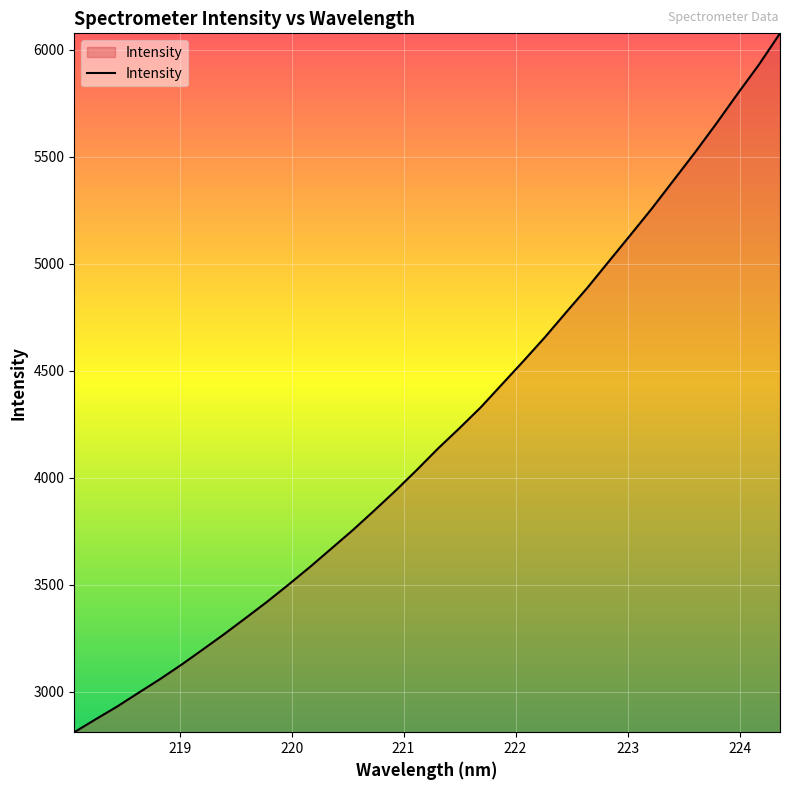

What is the difference between the maximum and minimum values?

3264.8